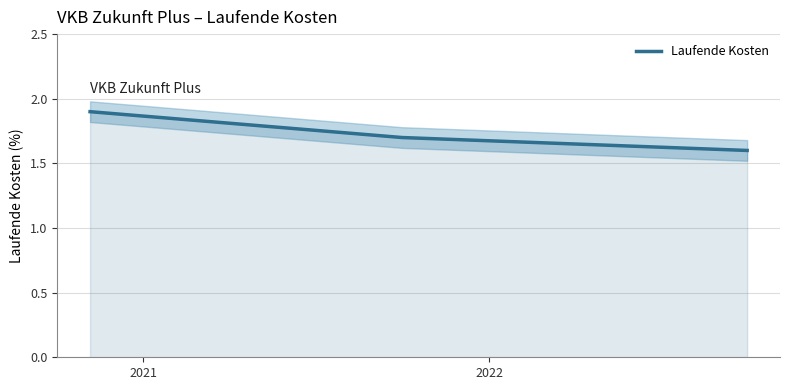

What is the highest value of the Laufende Kosten series?

1.9